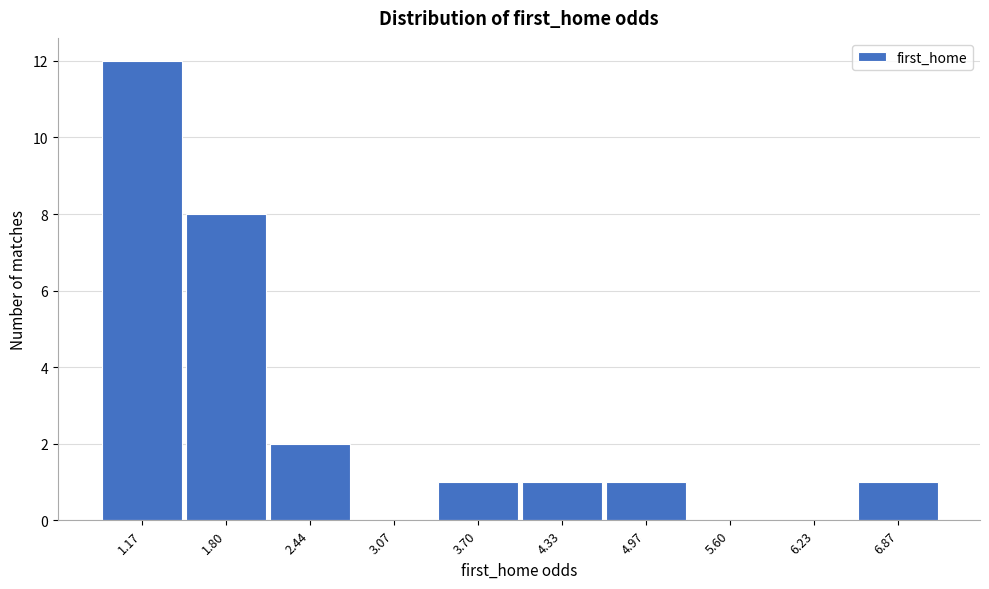

Reading left to right, list all the values displayed in this chart.

1.17=12	1.80=8	2.44=2	3.07=0	3.70=1	4.33=1	4.97=1	5.60=0	6.23=0	6.87=1